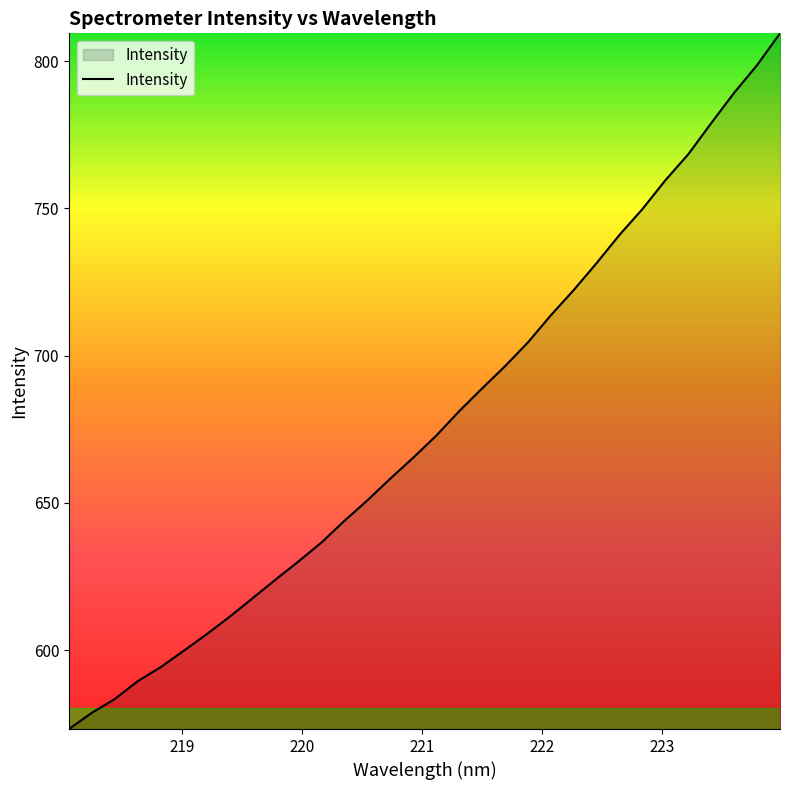

What is the greatest value displayed?

809.5